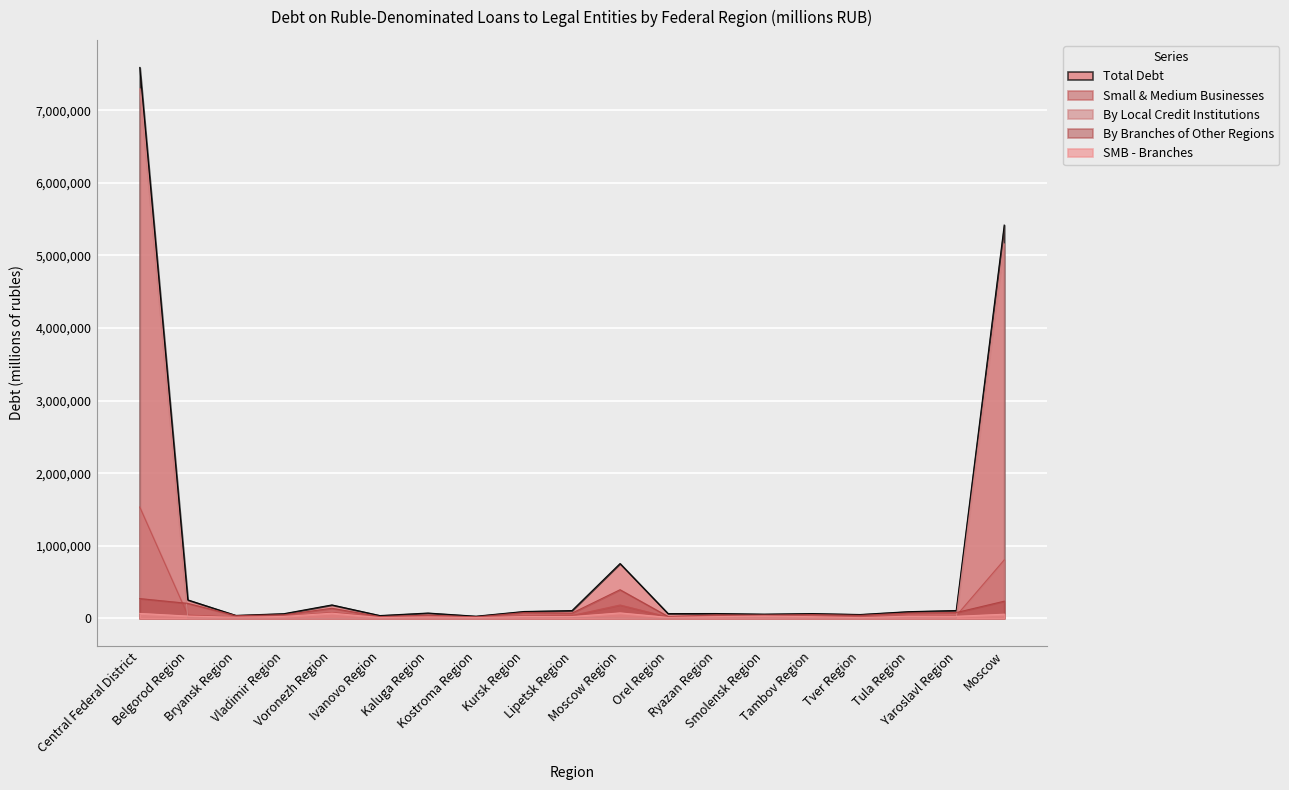

What is the value of the SMB - Branches point at the 7th from the left?

21728